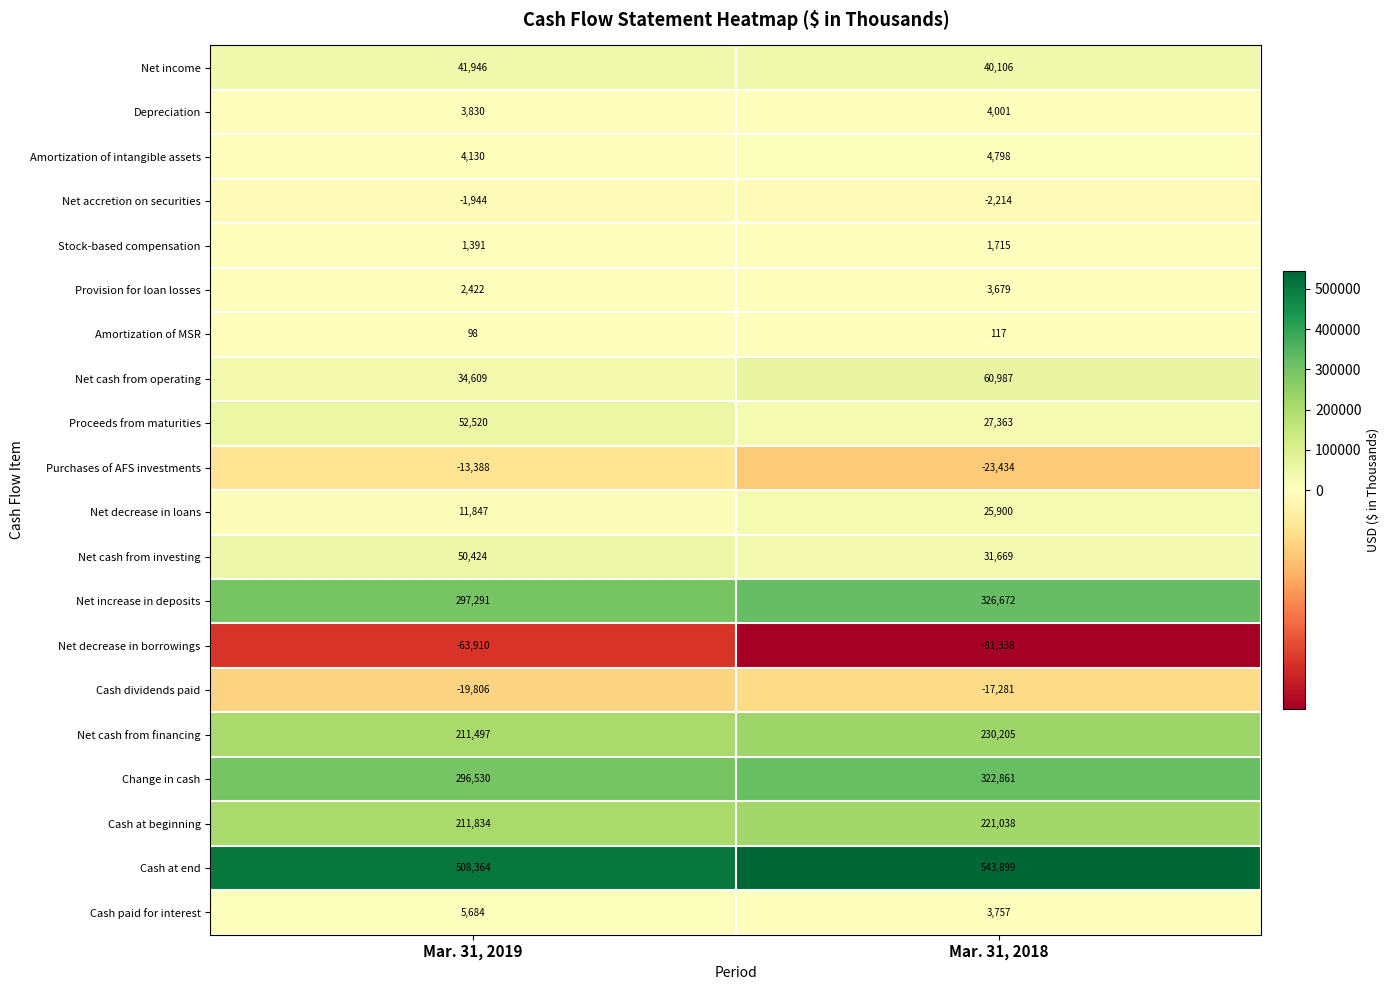

What is the minimum value for Stock-based compensation?

1391